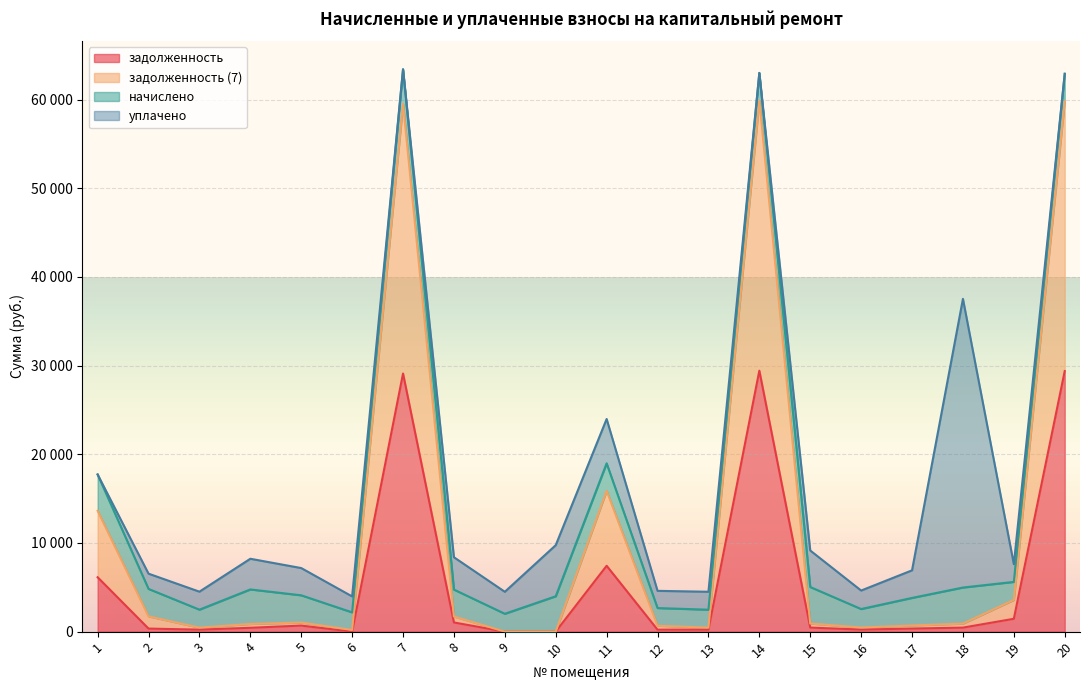

In задолженность (7), how many points are higher than both neighbors (excluding endpoints)?

4